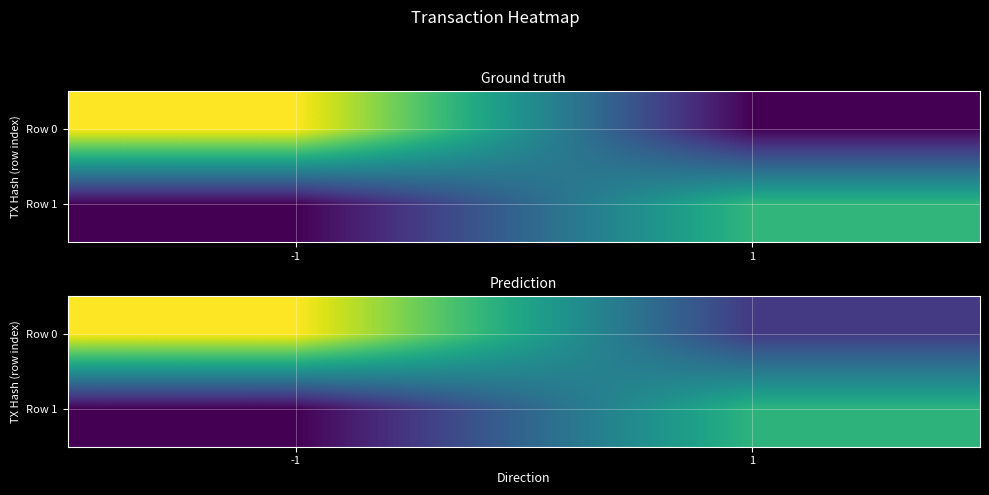

What is the sum of all Row 0 values?

39.8